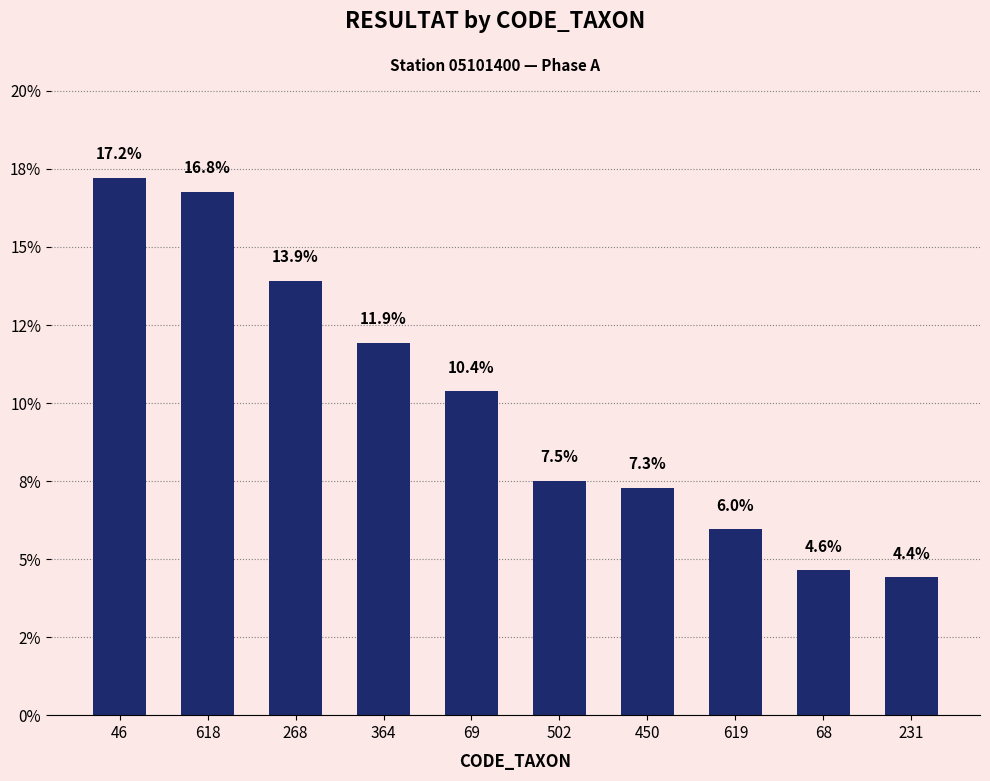

True or false: the data shows 11.9 at 364.

True